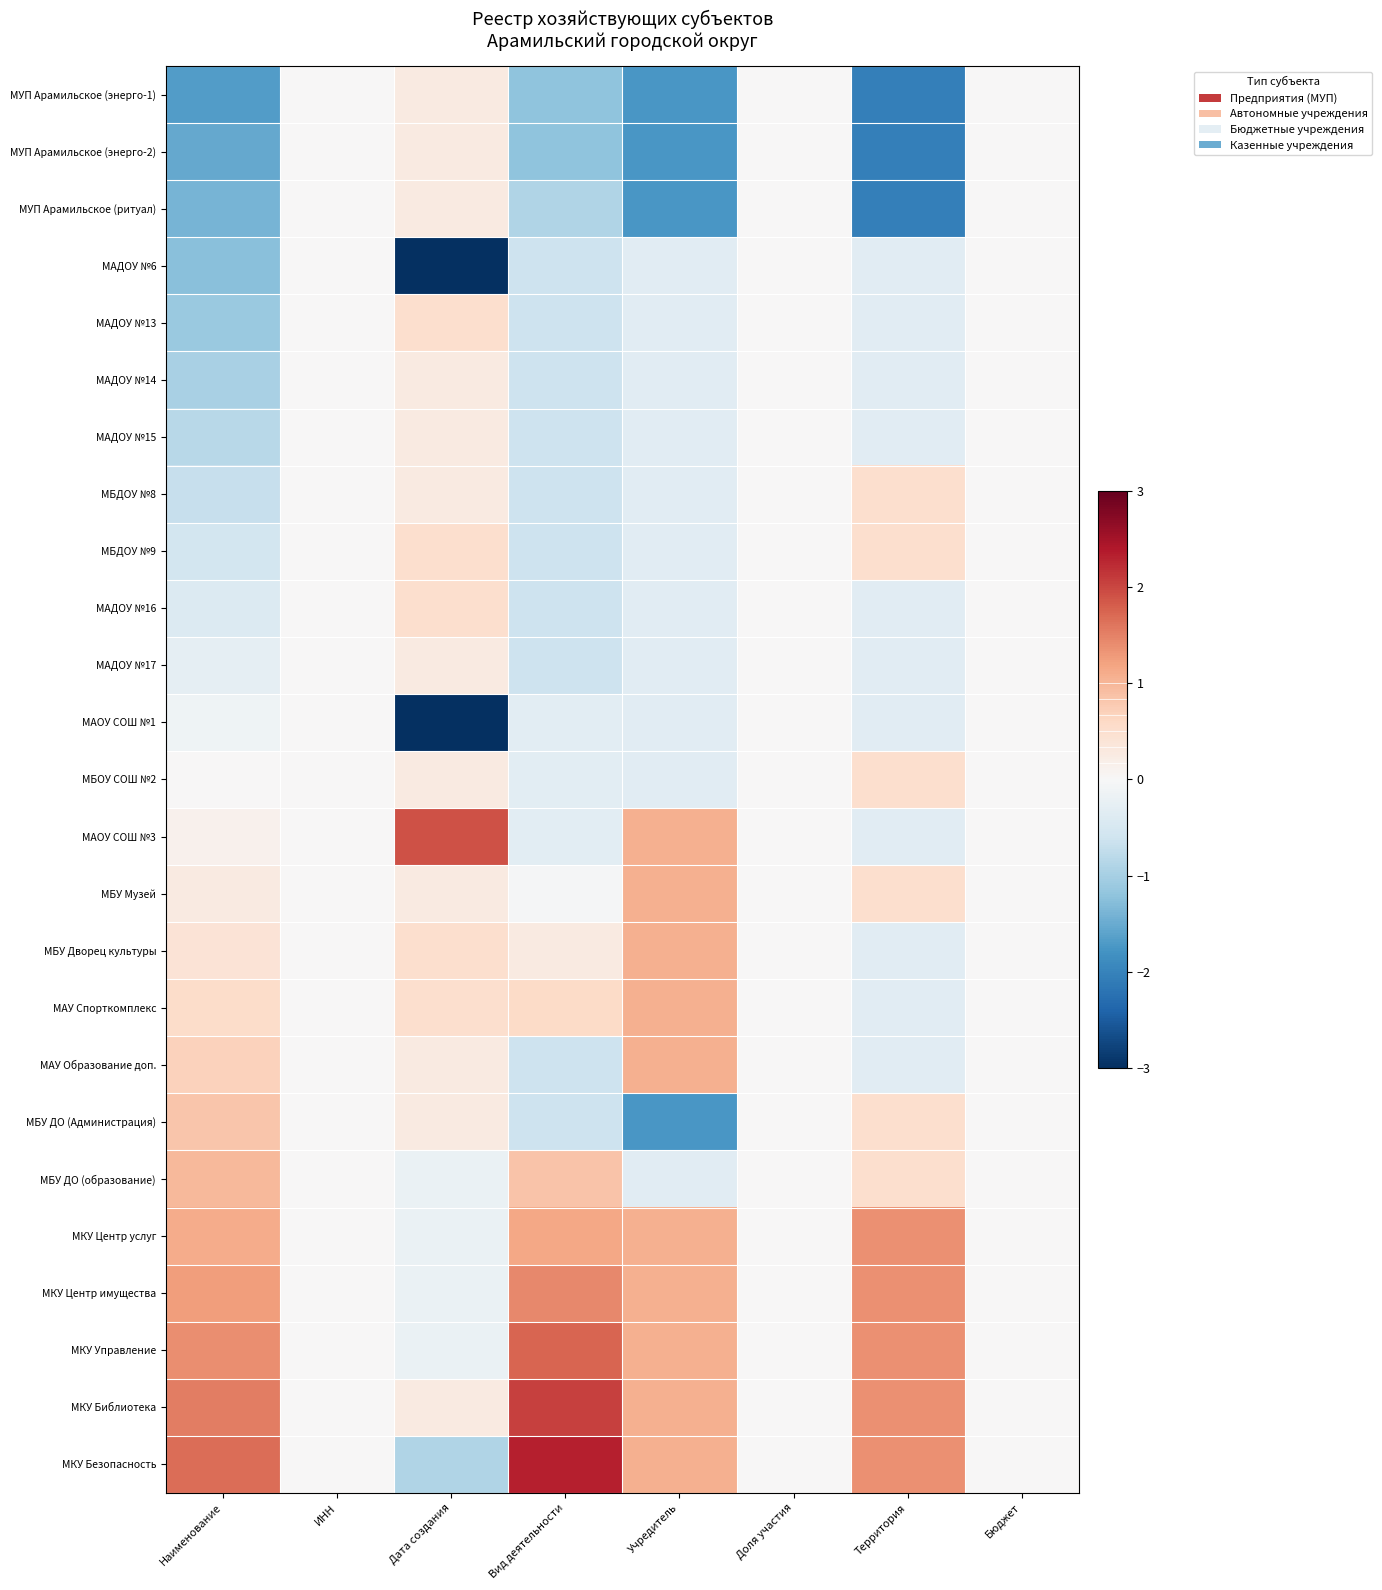

Reading left to right, what are all the values shown in this chart?

МУП Арамильское (энерго-1): Наименование=-1.7	ИНН=0.0	Дата создания=0.3	Вид деятельности=-1.2	Учредитель=-1.7	Доля участия=0.0	Территория=-2.1	Бюджет=0.0
МУП Арамильское (энерго-2): Наименование=-1.5	ИНН=0.0	Дата создания=0.3	Вид деятельности=-1.2	Учредитель=-1.7	Доля участия=0.0	Территория=-2.1	Бюджет=0.0
МУП Арамильское (ритуал): Наименование=-1.4	ИНН=0.0	Дата создания=0.3	Вид деятельности=-0.9	Учредитель=-1.7	Доля участия=0.0	Территория=-2.1	Бюджет=0.0
МАДОУ №6: Наименование=-1.2	ИНН=0.0	Дата создания=-3.0	Вид деятельности=-0.6	Учредитель=-0.3	Доля участия=0.0	Территория=-0.3	Бюджет=0.0
МАДОУ №13: Наименование=-1.1	ИНН=0.0	Дата создания=0.5	Вид деятельности=-0.6	Учредитель=-0.3	Доля участия=0.0	Территория=-0.3	Бюджет=0.0
МАДОУ №14: Наименование=-1.0	ИНН=0.0	Дата создания=0.3	Вид деятельности=-0.6	Учредитель=-0.3	Доля участия=0.0	Территория=-0.3	Бюджет=0.0
МАДОУ №15: Наименование=-0.8	ИНН=0.0	Дата создания=0.3	Вид деятельности=-0.6	Учредитель=-0.3	Доля участия=0.0	Территория=-0.3	Бюджет=0.0
МБДОУ №8: Наименование=-0.7	ИНН=0.0	Дата создания=0.3	Вид деятельности=-0.6	Учредитель=-0.3	Доля участия=0.0	Территория=0.5	Бюджет=0.0
МБДОУ №9: Наименование=-0.6	ИНН=0.0	Дата создания=0.5	Вид деятельности=-0.6	Учредитель=-0.3	Доля участия=0.0	Территория=0.5	Бюджет=0.0
МАДОУ №16: Наименование=-0.4	ИНН=0.0	Дата создания=0.5	Вид деятельности=-0.6	Учредитель=-0.3	Доля участия=0.0	Территория=-0.3	Бюджет=0.0
МАДОУ №17: Наименование=-0.3	ИНН=0.0	Дата создания=0.3	Вид деятельности=-0.6	Учредитель=-0.3	Доля участия=0.0	Территория=-0.3	Бюджет=0.0
МАОУ СОШ №1: Наименование=-0.1	ИНН=0.0	Дата создания=-3.0	Вид деятельности=-0.3	Учредитель=-0.3	Доля участия=0.0	Территория=-0.3	Бюджет=0.0
МБОУ СОШ №2: Наименование=0.0	ИНН=0.0	Дата создания=0.3	Вид деятельности=-0.3	Учредитель=-0.3	Доля участия=0.0	Территория=0.5	Бюджет=0.0
МАОУ СОШ №3: Наименование=0.1	ИНН=0.0	Дата создания=1.9	Вид деятельности=-0.3	Учредитель=1.1	Доля участия=0.0	Территория=-0.3	Бюджет=0.0
МБУ Музей: Наименование=0.3	ИНН=0.0	Дата создания=0.3	Вид деятельности=-0.0	Учредитель=1.1	Доля участия=0.0	Территория=0.5	Бюджет=0.0
МБУ Дворец культуры: Наименование=0.4	ИНН=0.0	Дата создания=0.5	Вид деятельности=0.3	Учредитель=1.1	Доля участия=0.0	Территория=-0.3	Бюджет=0.0
МАУ Спорткомплекс: Наименование=0.6	ИНН=0.0	Дата создания=0.5	Вид деятельности=0.6	Учредитель=1.1	Доля участия=0.0	Территория=-0.3	Бюджет=0.0
МАУ Образование доп.: Наименование=0.7	ИНН=0.0	Дата создания=0.3	Вид деятельности=-0.6	Учредитель=1.1	Доля участия=0.0	Территория=-0.3	Бюджет=0.0
МБУ ДО (Администрация): Наименование=0.8	ИНН=0.0	Дата создания=0.3	Вид деятельности=-0.6	Учредитель=-1.7	Доля участия=0.0	Территория=0.5	Бюджет=0.0
МБУ ДО (образование): Наименование=1.0	ИНН=0.0	Дата создания=-0.2	Вид деятельности=0.9	Учредитель=-0.3	Доля участия=0.0	Территория=0.5	Бюджет=0.0
МКУ Центр услуг: Наименование=1.1	ИНН=0.0	Дата создания=-0.2	Вид деятельности=1.2	Учредитель=1.1	Доля участия=0.0	Территория=1.4	Бюджет=0.0
МКУ Центр имущества: Наименование=1.2	ИНН=0.0	Дата создания=-0.2	Вид деятельности=1.4	Учредитель=1.1	Доля участия=0.0	Территория=1.4	Бюджет=0.0
МКУ Управление: Наименование=1.4	ИНН=0.0	Дата создания=-0.2	Вид деятельности=1.7	Учредитель=1.1	Доля участия=0.0	Территория=1.4	Бюджет=0.0
МКУ Библиотека: Наименование=1.5	ИНН=0.0	Дата создания=0.3	Вид деятельности=2.0	Учредитель=1.1	Доля участия=0.0	Территория=1.4	Бюджет=0.0
МКУ Безопасность: Наименование=1.7	ИНН=0.0	Дата создания=-0.9	Вид деятельности=2.3	Учредитель=1.1	Доля участия=0.0	Территория=1.4	Бюджет=0.0